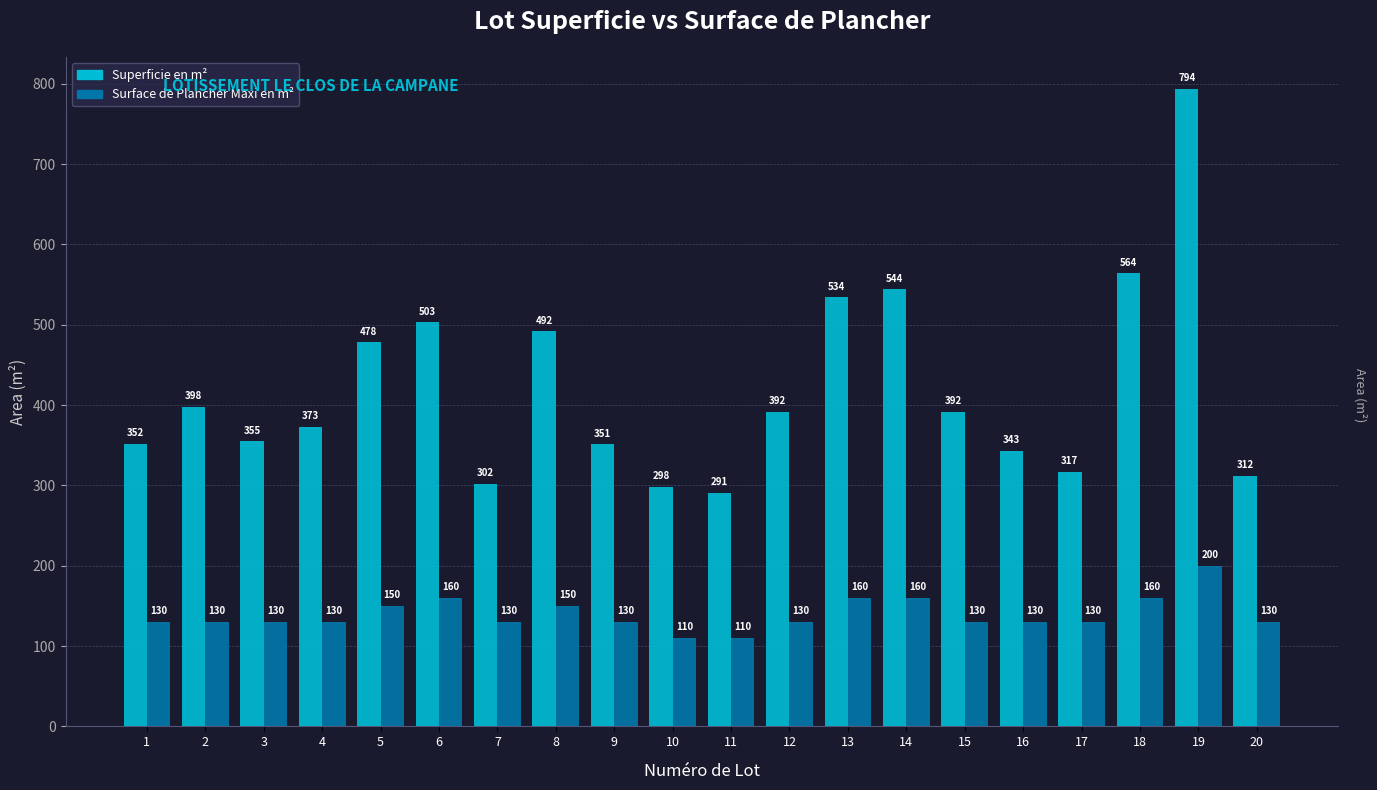

Reading left to right, what are all the values shown in this chart?

Superficie en m²: 1=352	2=398	3=355	4=373	5=478	6=503	7=302	8=492	9=351	10=298	11=291	12=392	13=534	14=544	15=392	16=343	17=317	18=564	19=794	20=312
Surface de Plancher Maxi en m²: 1=130	2=130	3=130	4=130	5=150	6=160	7=130	8=150	9=130	10=110	11=110	12=130	13=160	14=160	15=130	16=130	17=130	18=160	19=200	20=130